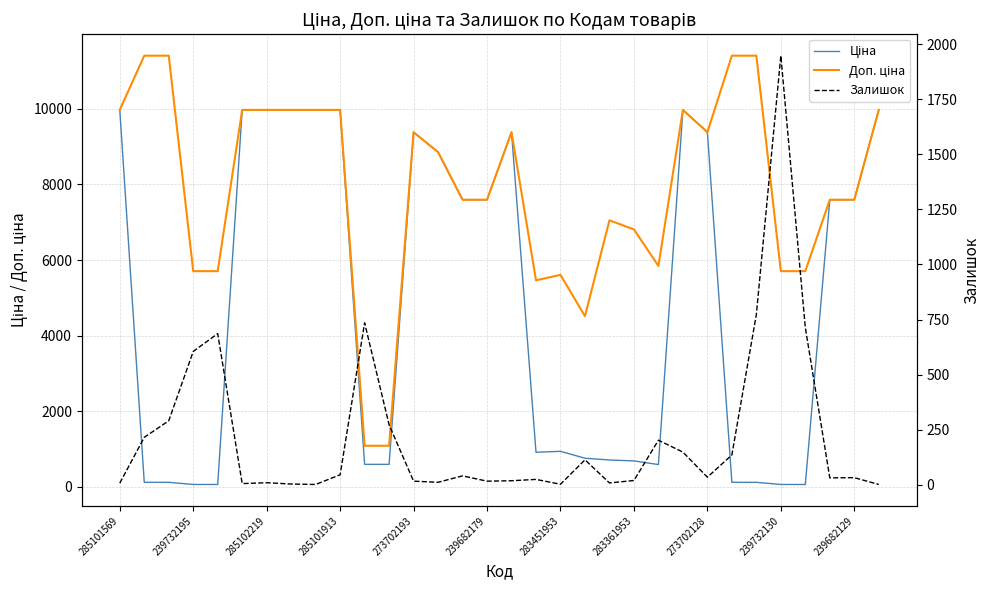

The value of Доп. ціна at 19 is 1199.7. True or false?

False